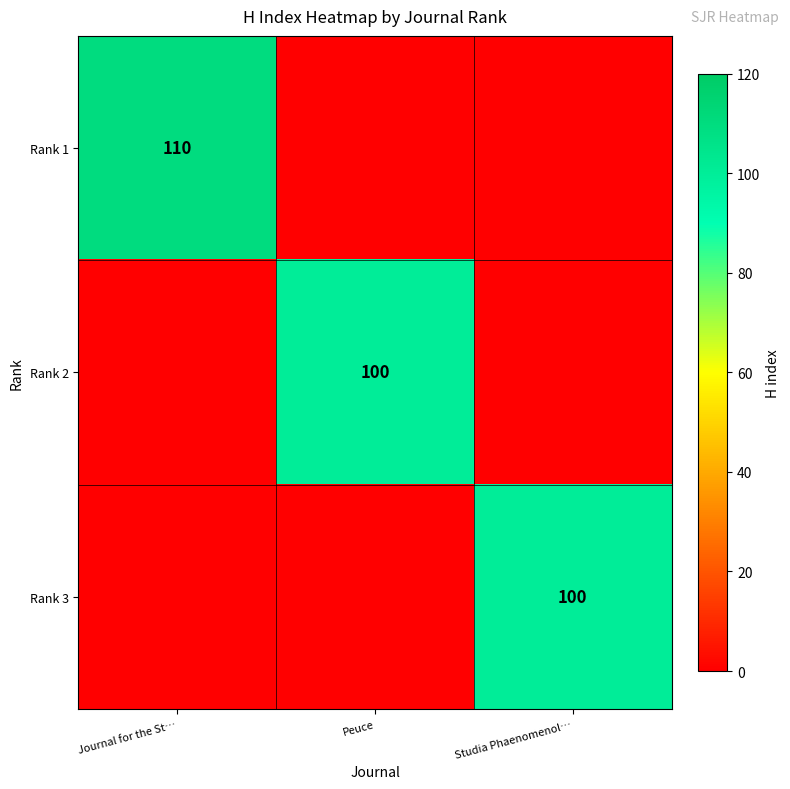

Which series has the widest spread of values?

row_0